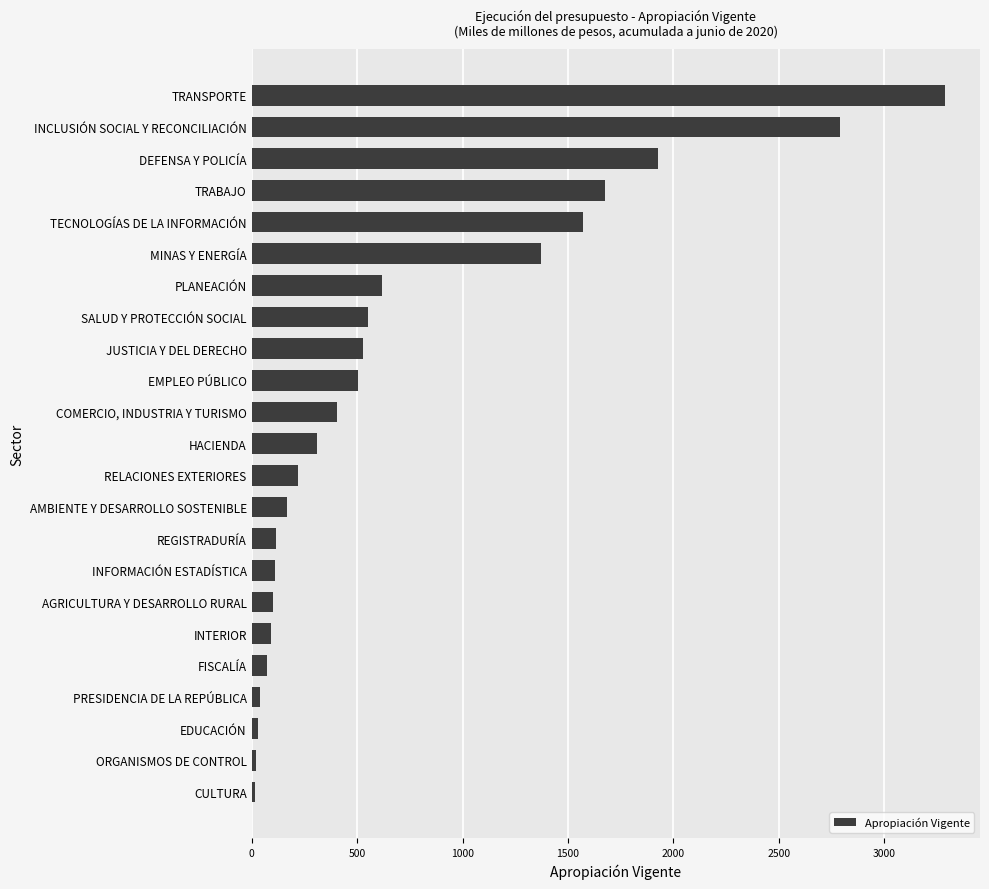

What is the greatest value displayed?

3288.5